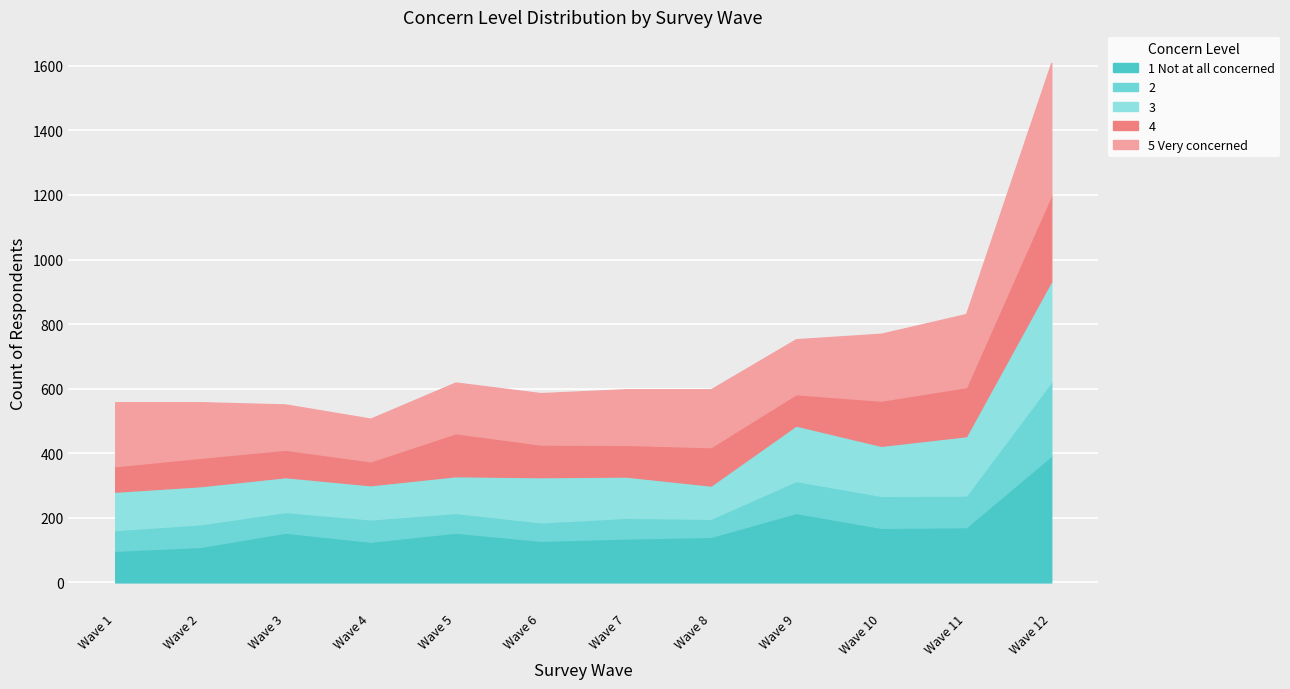

In 5 Very concerned, how many points are higher than both neighbors (excluding endpoints)?

1